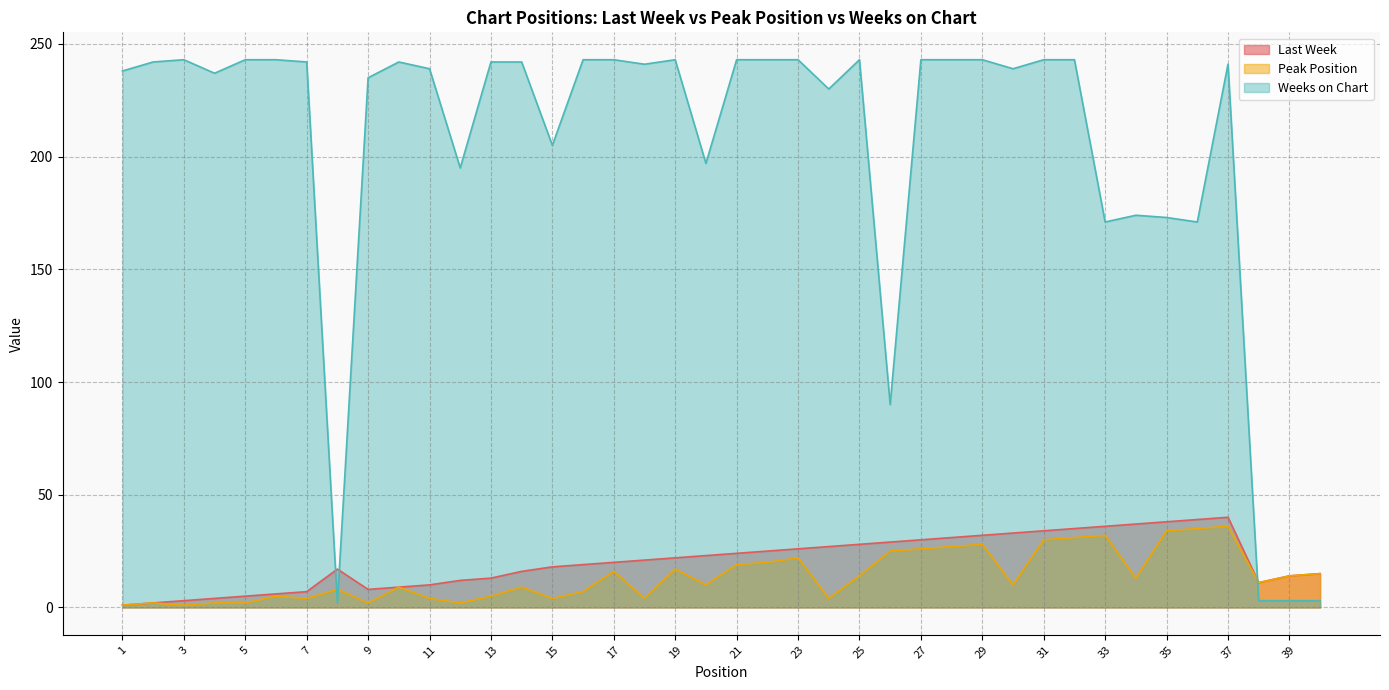

What are all the series names shown in the legend?

Last Week, Peak Position, Weeks on Chart